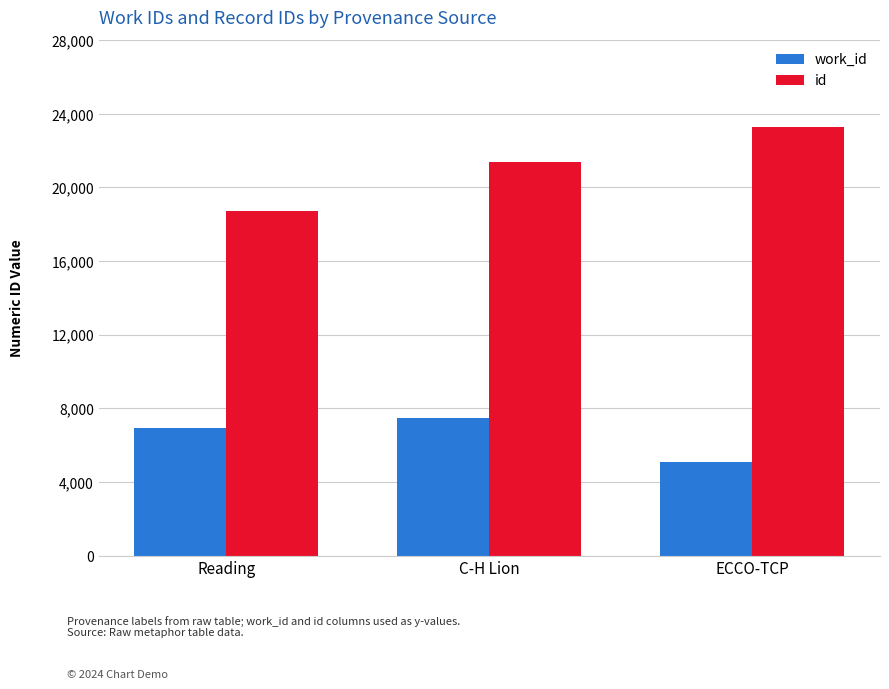

Which series has the largest range (max minus min)?

id